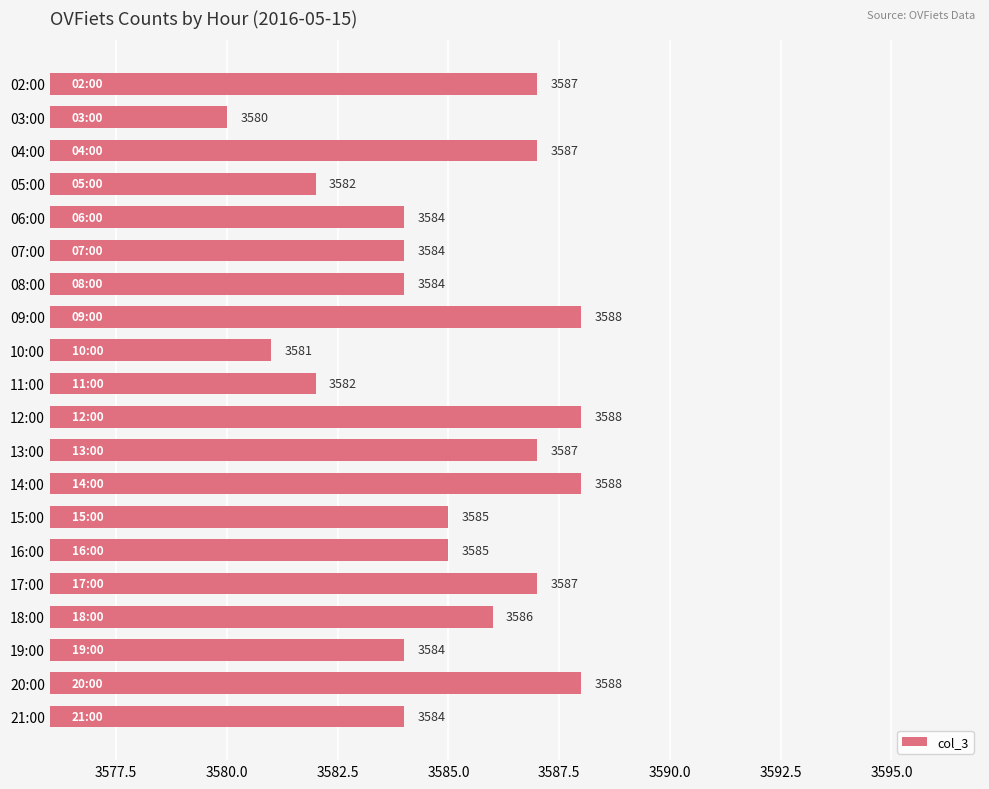

How many bars are there in total?

20